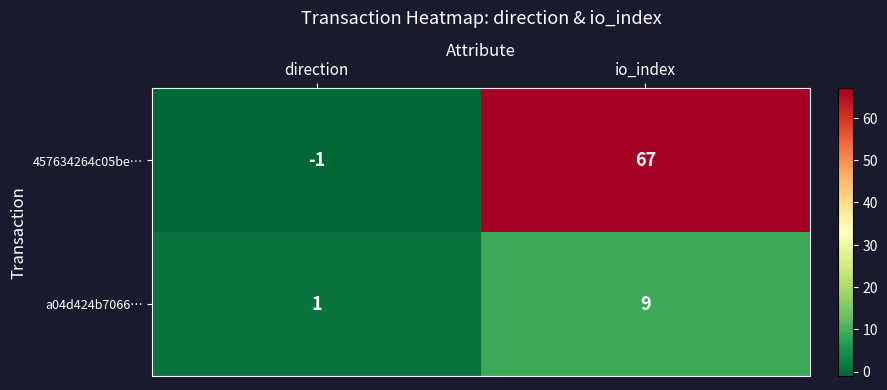

True or false: 457634264c05be… has a value of -1 at direction.

True